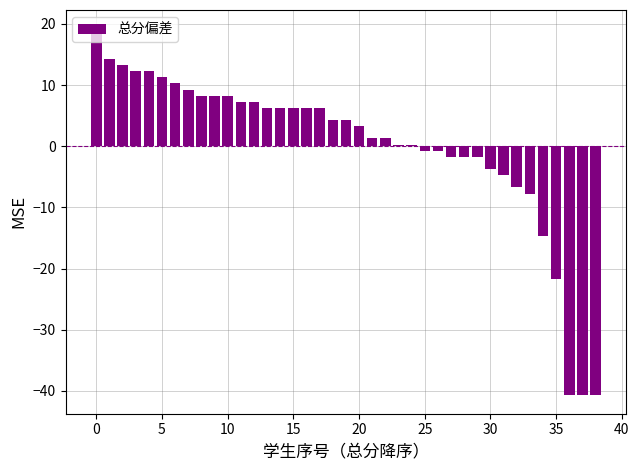

How many data points does each series have?

39